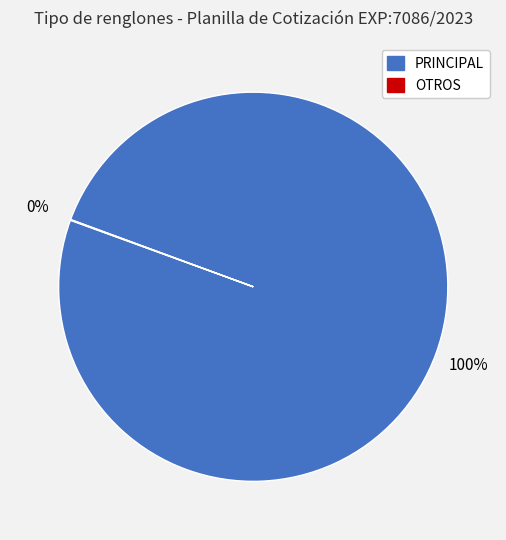

To the nearest percent, what is the average slice percentage?

50%